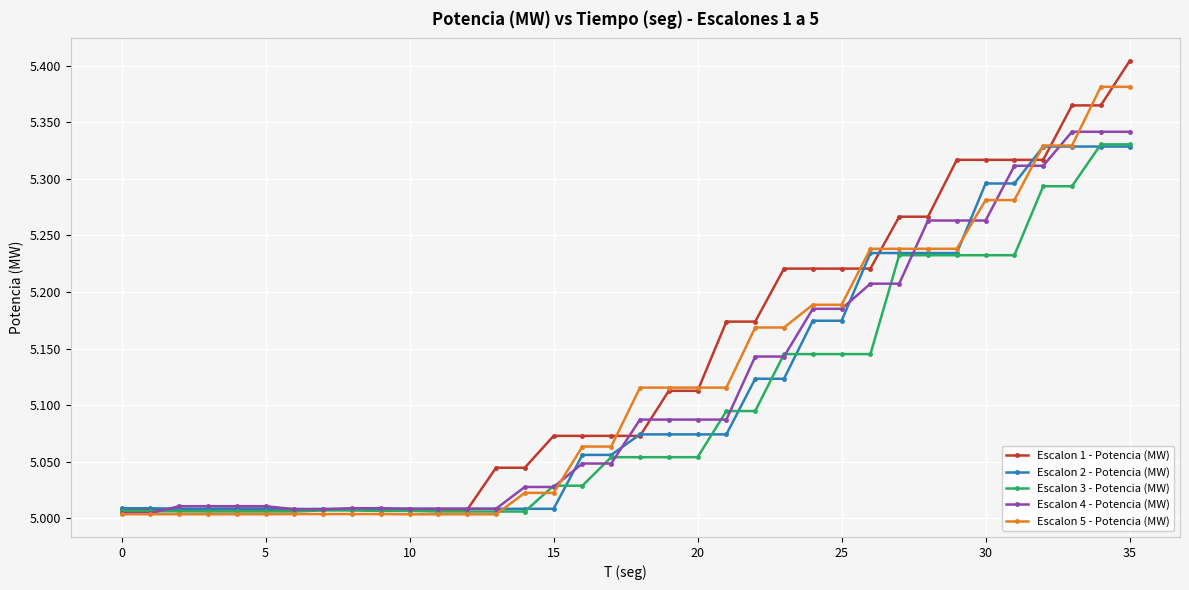

What are all the series names shown in the legend?

Escalon 1 - Potencia (MW), Escalon 2 - Potencia (MW), Escalon 3 - Potencia (MW), Escalon 4 - Potencia (MW), Escalon 5 - Potencia (MW)